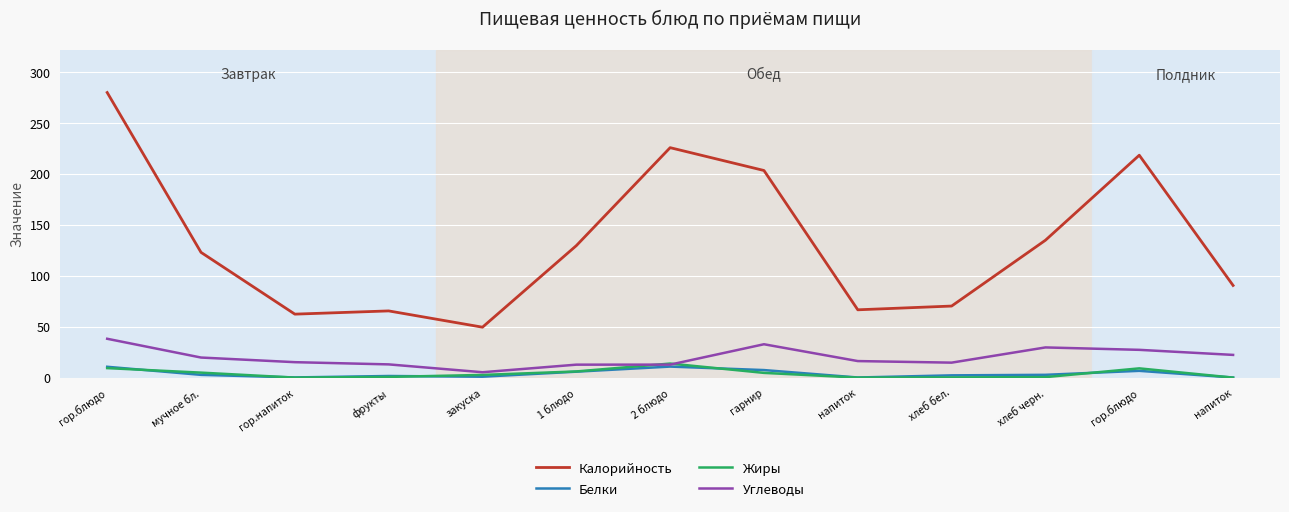

How many lines are shown in the chart?

4